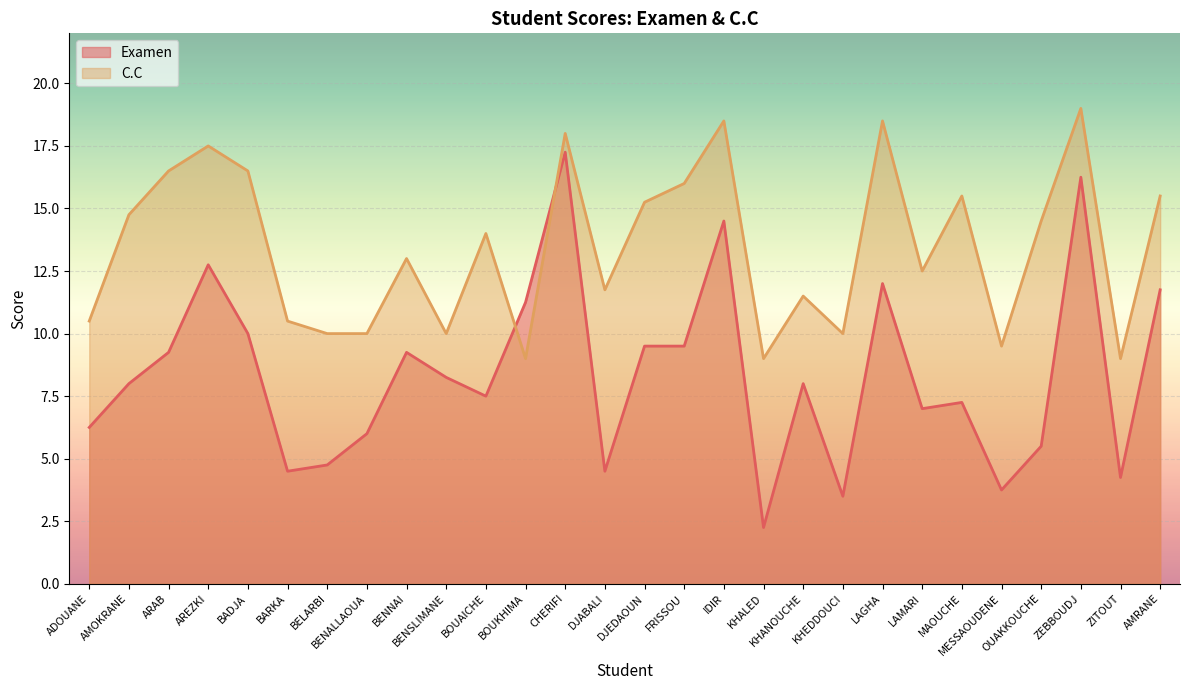

Reading left to right, what are all the values shown in this chart?

Examen: 6.2	8.0	9.2	12.8	10.0	4.5	4.8	6.0	9.2	8.2	7.5	11.2	17.2	4.5	9.5	9.5	14.5	2.2	8.0	3.5	12.0	7.0	7.2	3.8	5.5	16.2	4.2	11.8
C.C: 10.5	14.8	16.5	17.5	16.5	10.5	10.0	10.0	13.0	10.0	14.0	9.0	18.0	11.8	15.2	16.0	18.5	9.0	11.5	10.0	18.5	12.5	15.5	9.5	14.5	19.0	9.0	15.5